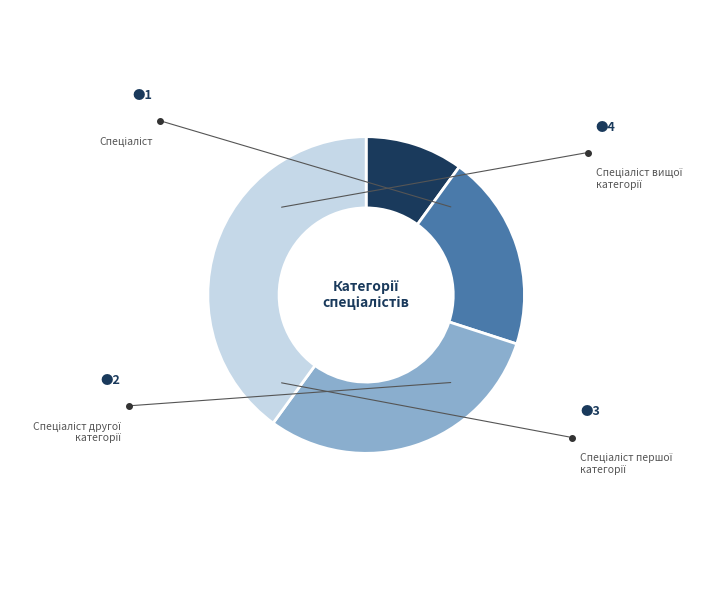

The Спеціаліст другої категорії slice represents 20% of the pie. True or false?

True